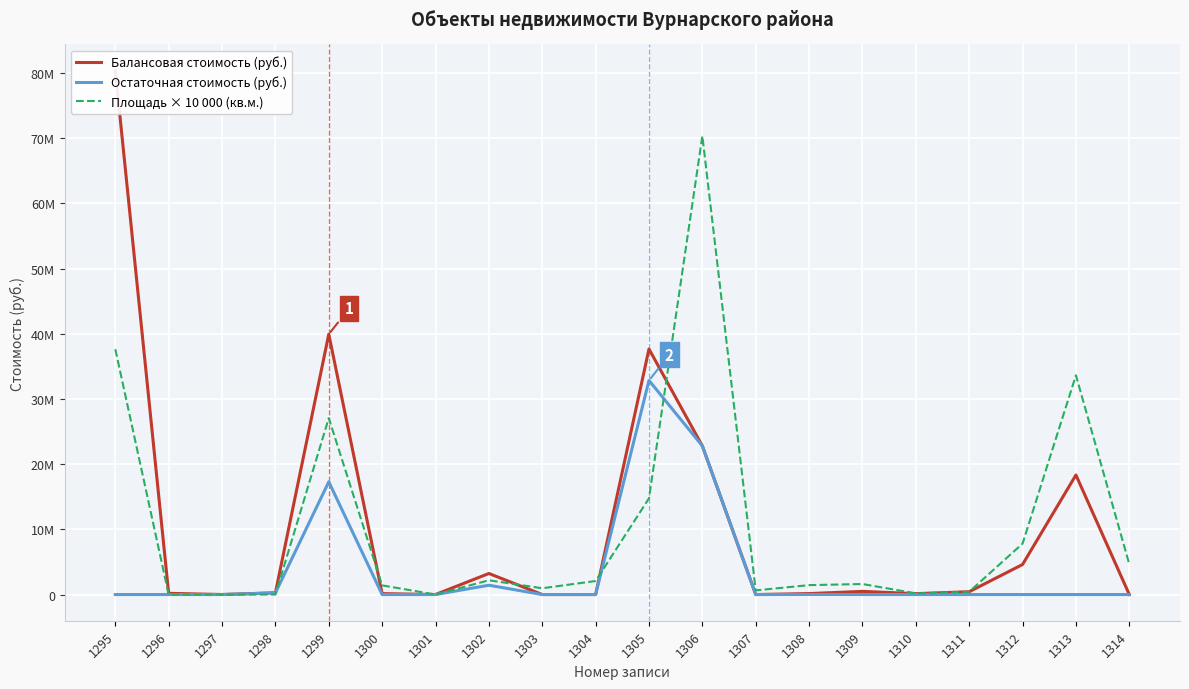

The value of Остаточная стоимость (руб.) at 1306 is 22796000.0. True or false?

True